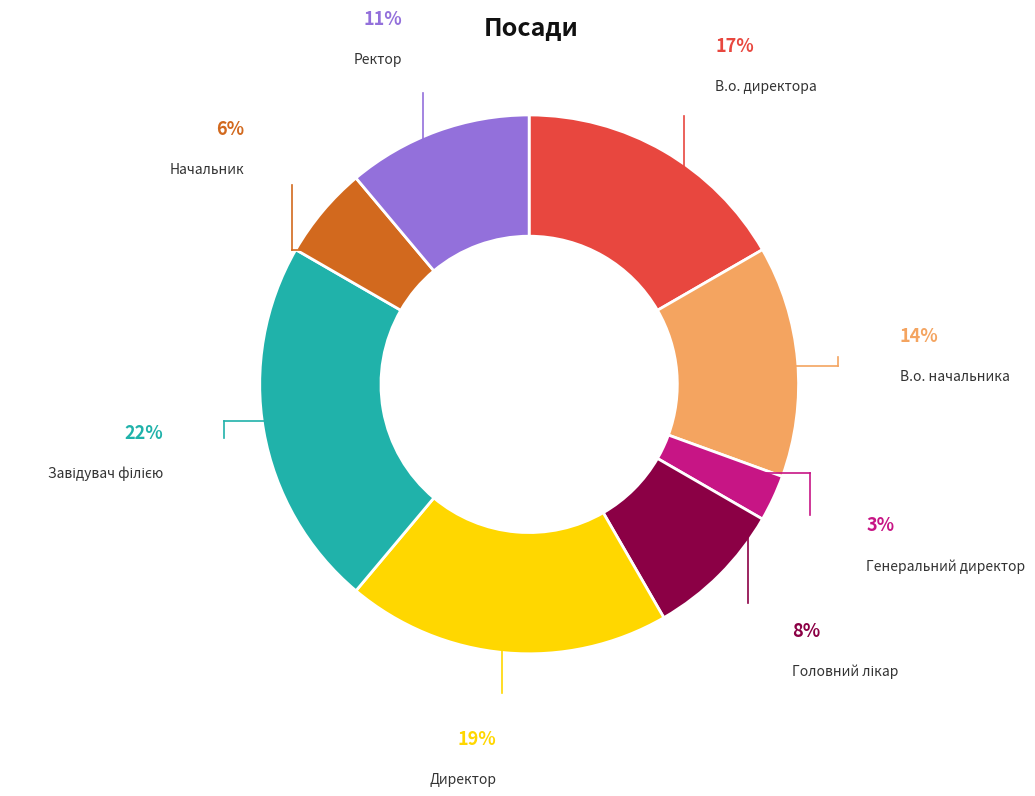

Count the number of slices in the pie.

8